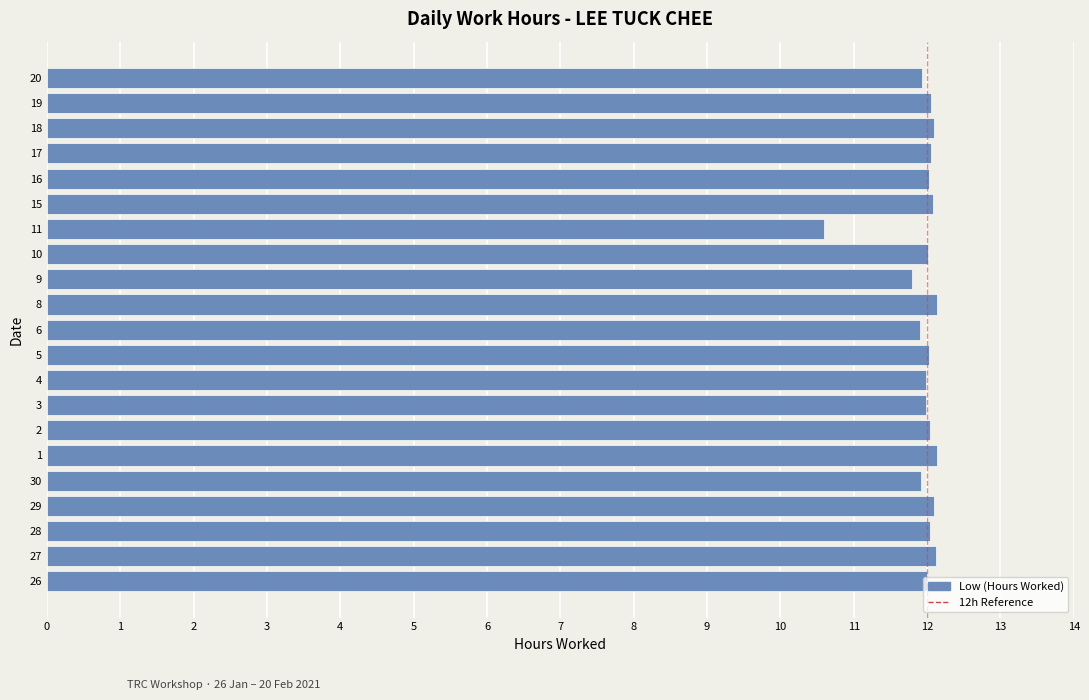

What is the approximate value at 10?

12.0